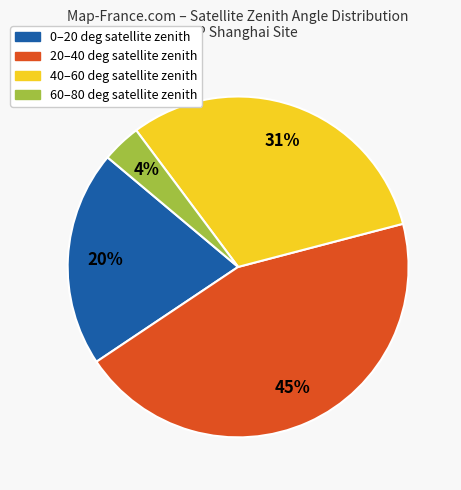

Is there any slice that represents more than half of the pie?

No